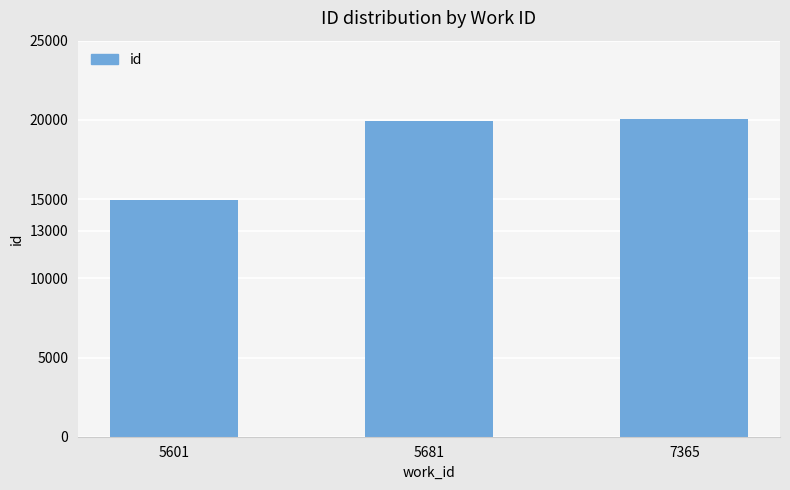

How many values are below 19913?

1